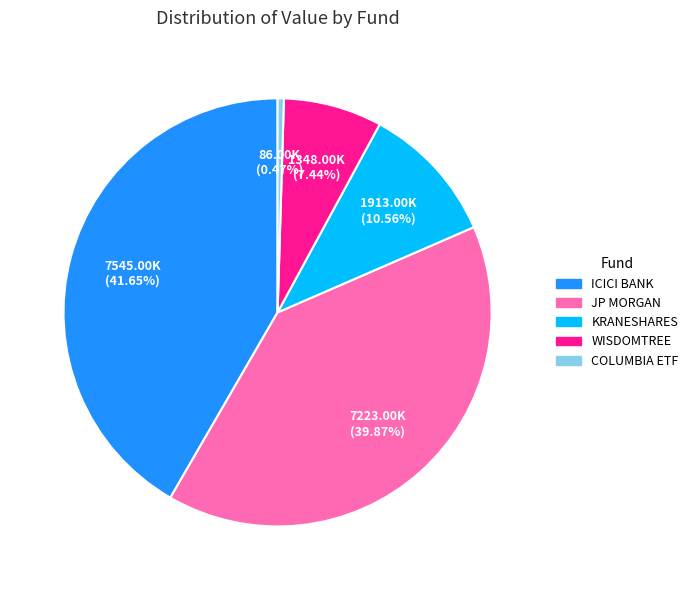

How many segments does this pie chart have?

5